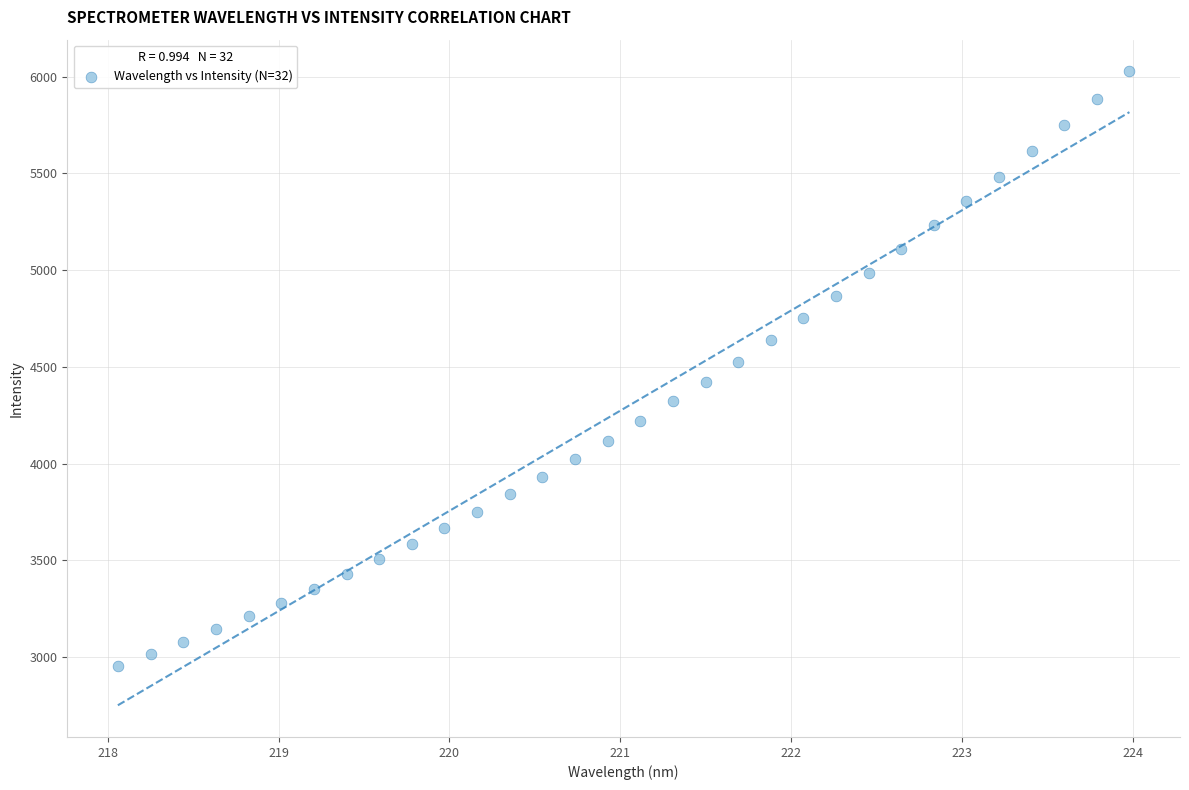

What is the range of X values (max minus min)?

5.9